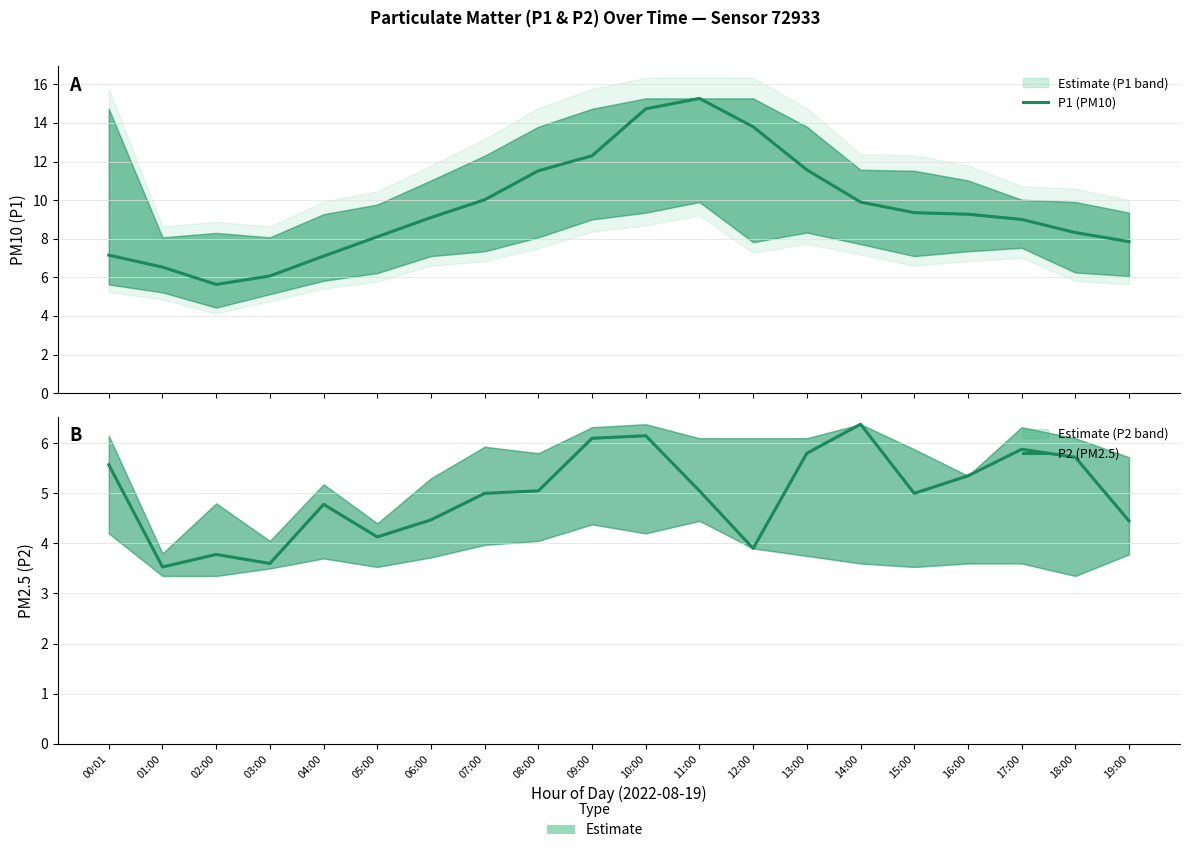

True or false: P2 (PM2.5) and P1 (PM10) intersect in this chart.

False